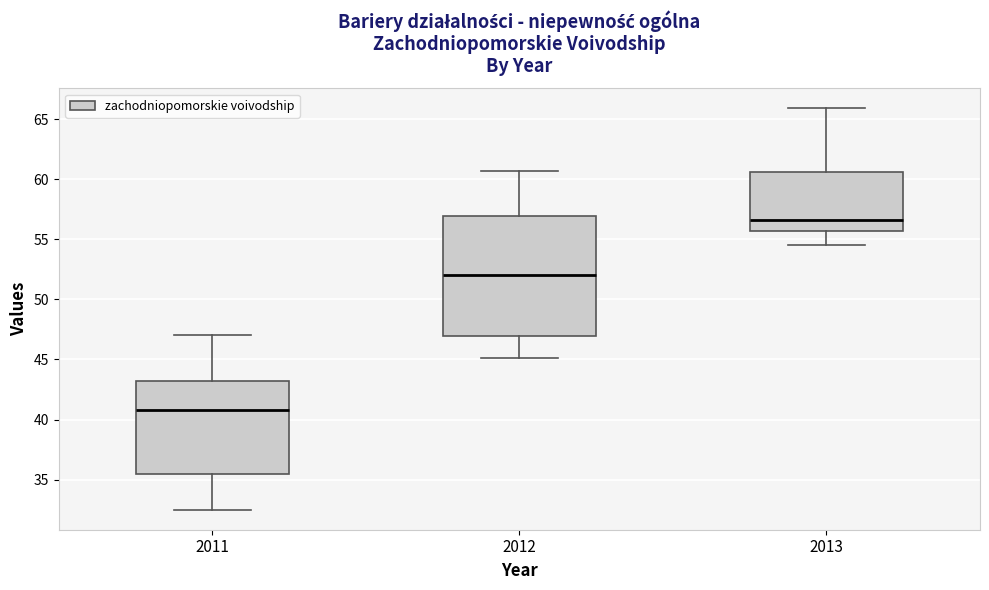

Comparing the boxes themselves (not the whiskers), which one is the tallest?

2012